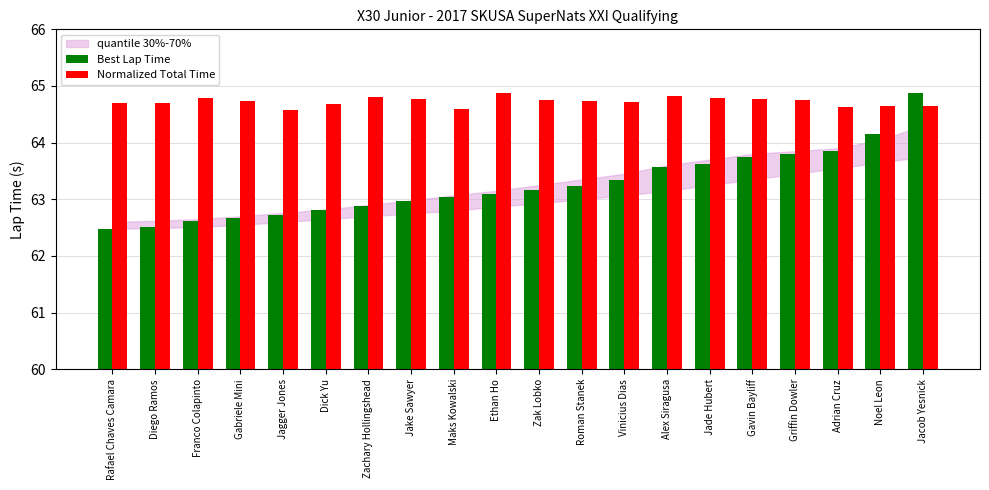

What is the value of the Normalized Total Time bar at the 20th from the left?

64.6